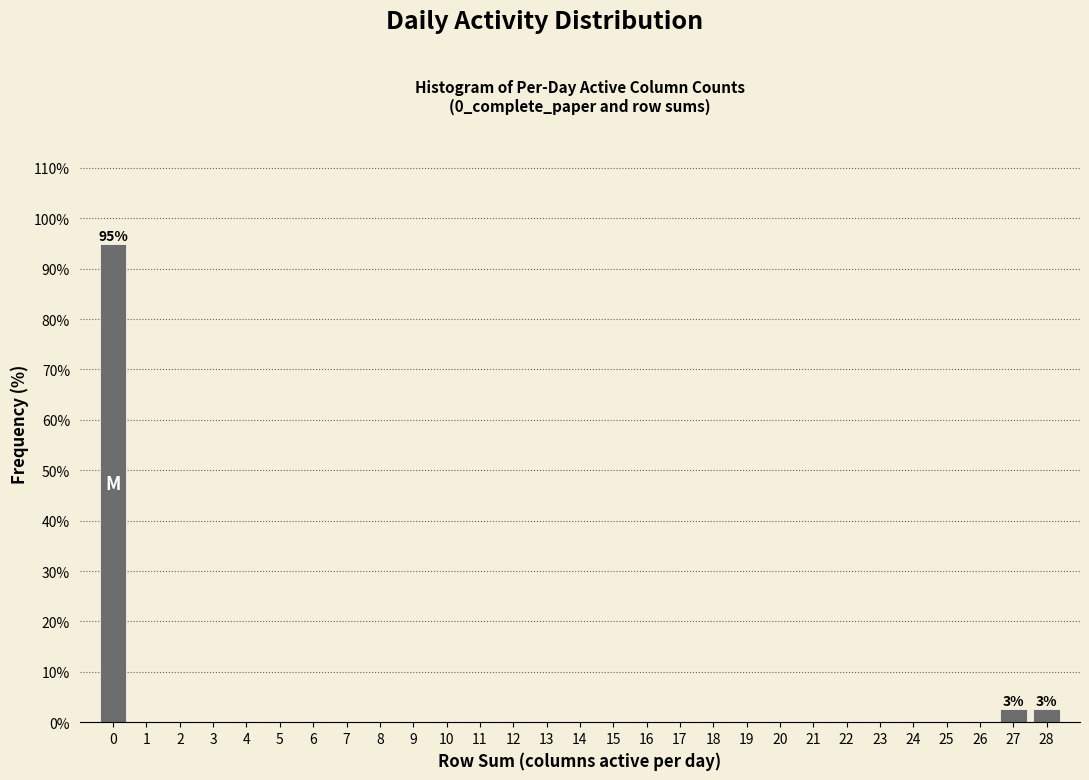

Over which range of the x-axis is the bar tallest?

-0.5 to 0.5